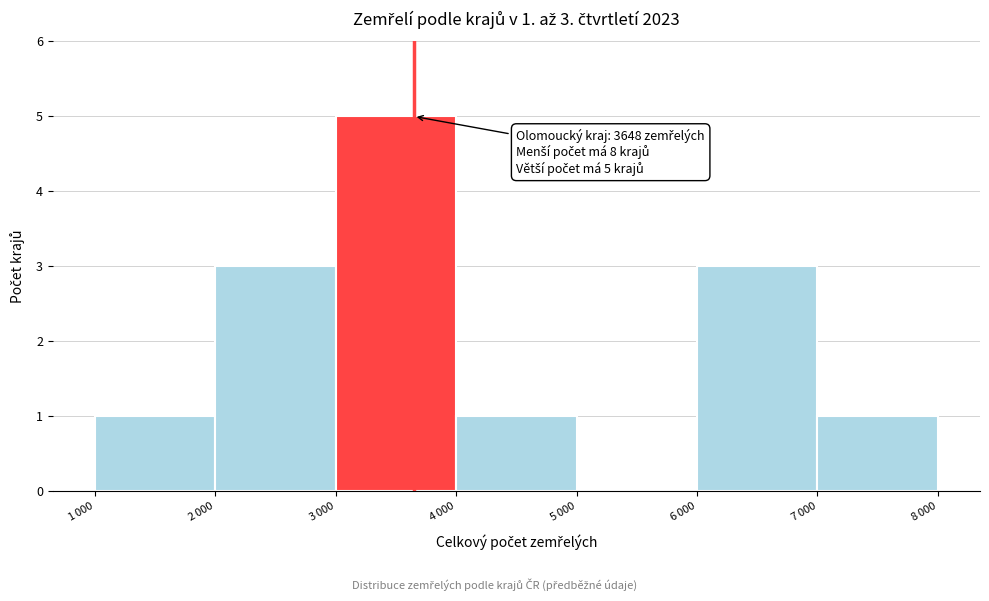

What is the greatest value displayed?

5